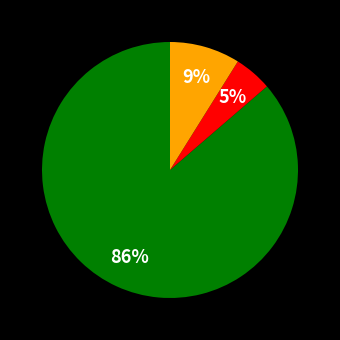

To the nearest percent, what is the average slice percentage?

33%